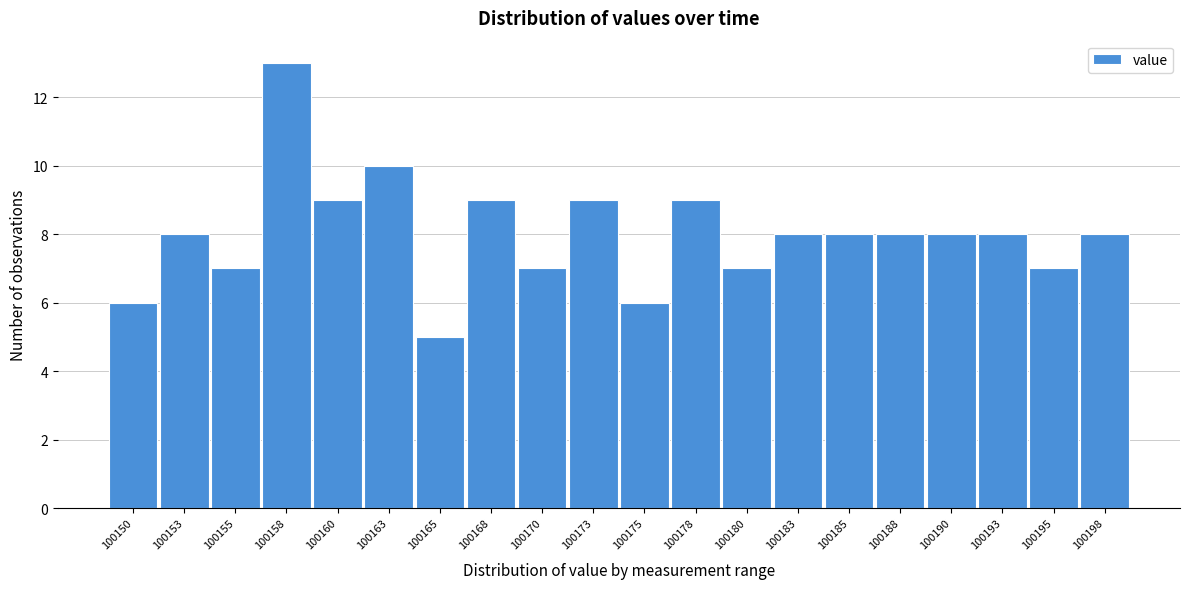

Reading left to right, what are all the values shown in this chart?

6	8	7	13	9	10	5	9	7	9	6	9	7	8	8	8	8	8	7	8